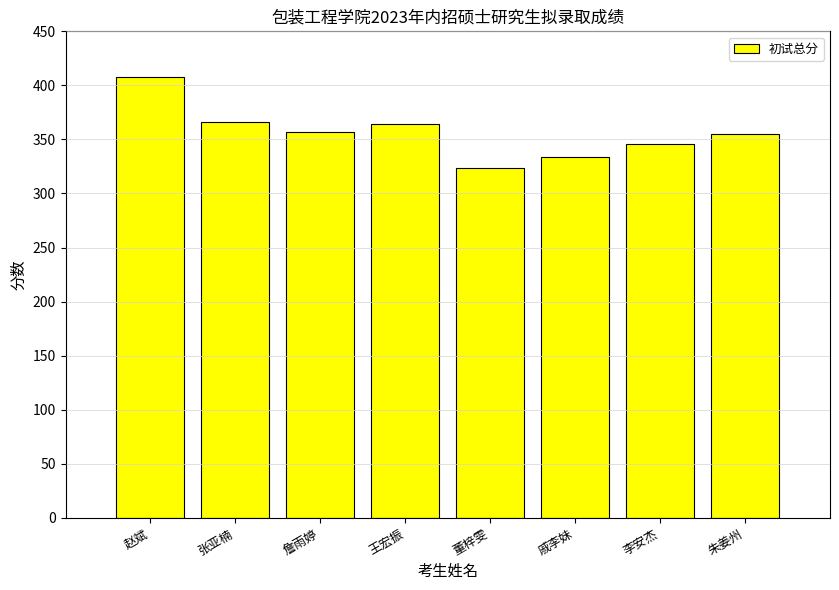

How many distinct data groups are displayed?

1